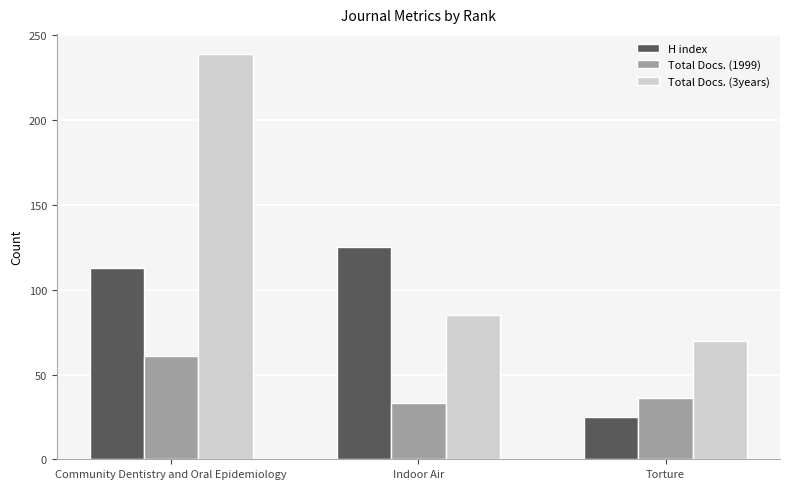

What value does the Total Docs. (1999) series have at Community Dentistry and Oral Epidemiology?

61